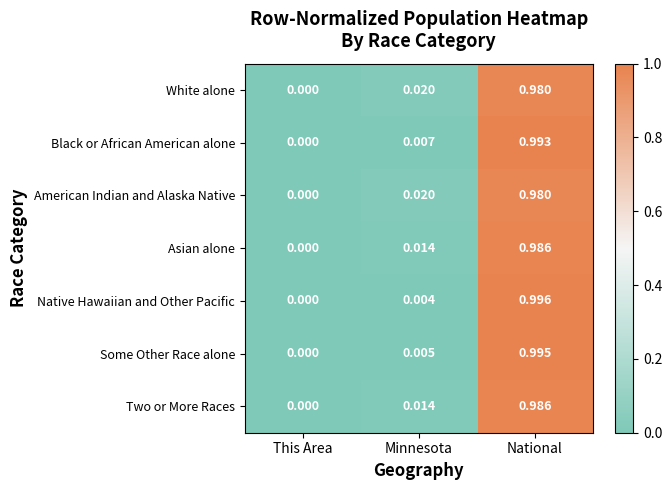

What is the total value across all series at National?

6.9